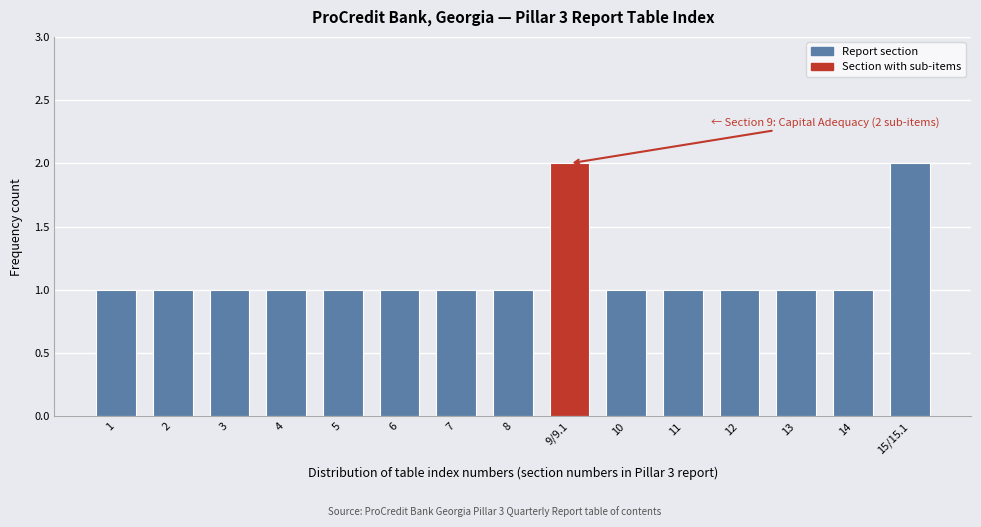

Reading left to right, what are all the values shown in this chart?

1=1	2=1	3=1	4=1	5=1	6=1	7=1	8=1	9/9.1=2	10=1	11=1	12=1	13=1	14=1	15/15.1=2